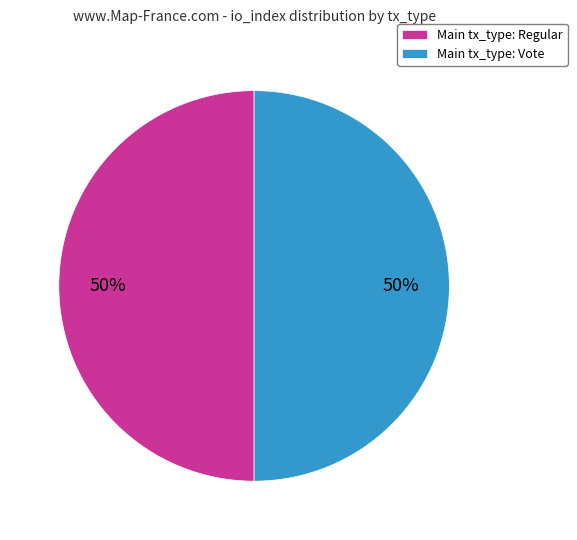

True or false: Main tx_type: Regular accounts for 50% of the total.

True